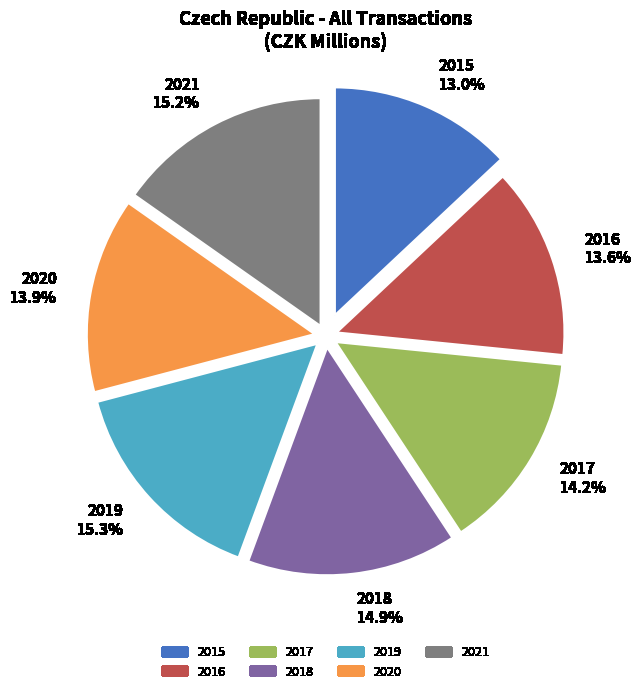

Is 2020 the majority of the pie?

No